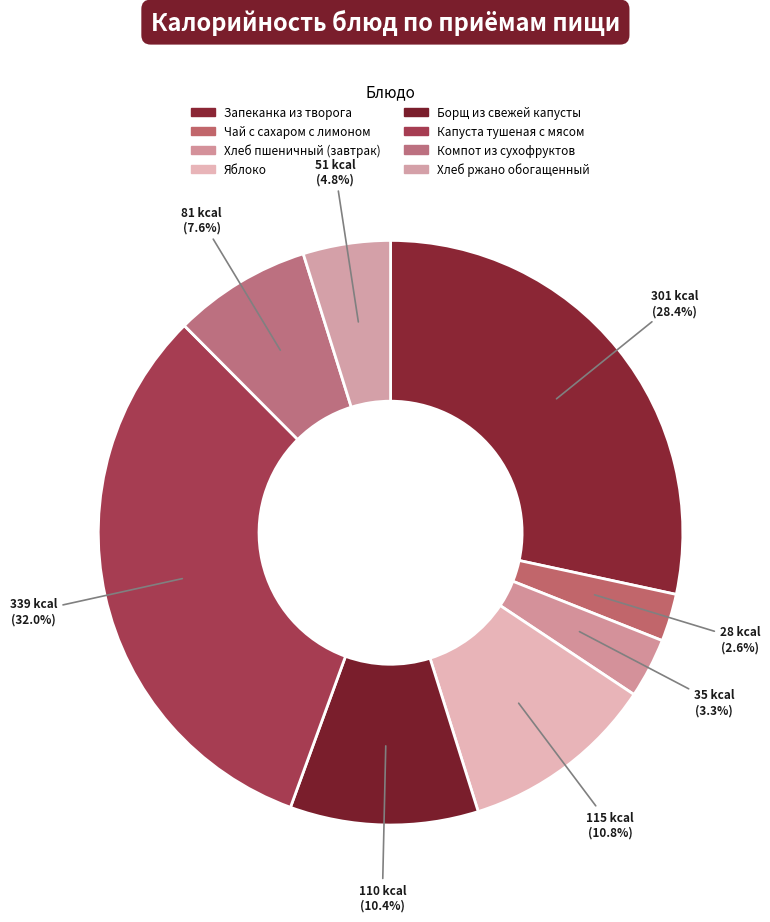

Is there any slice that represents more than half of the pie?

No